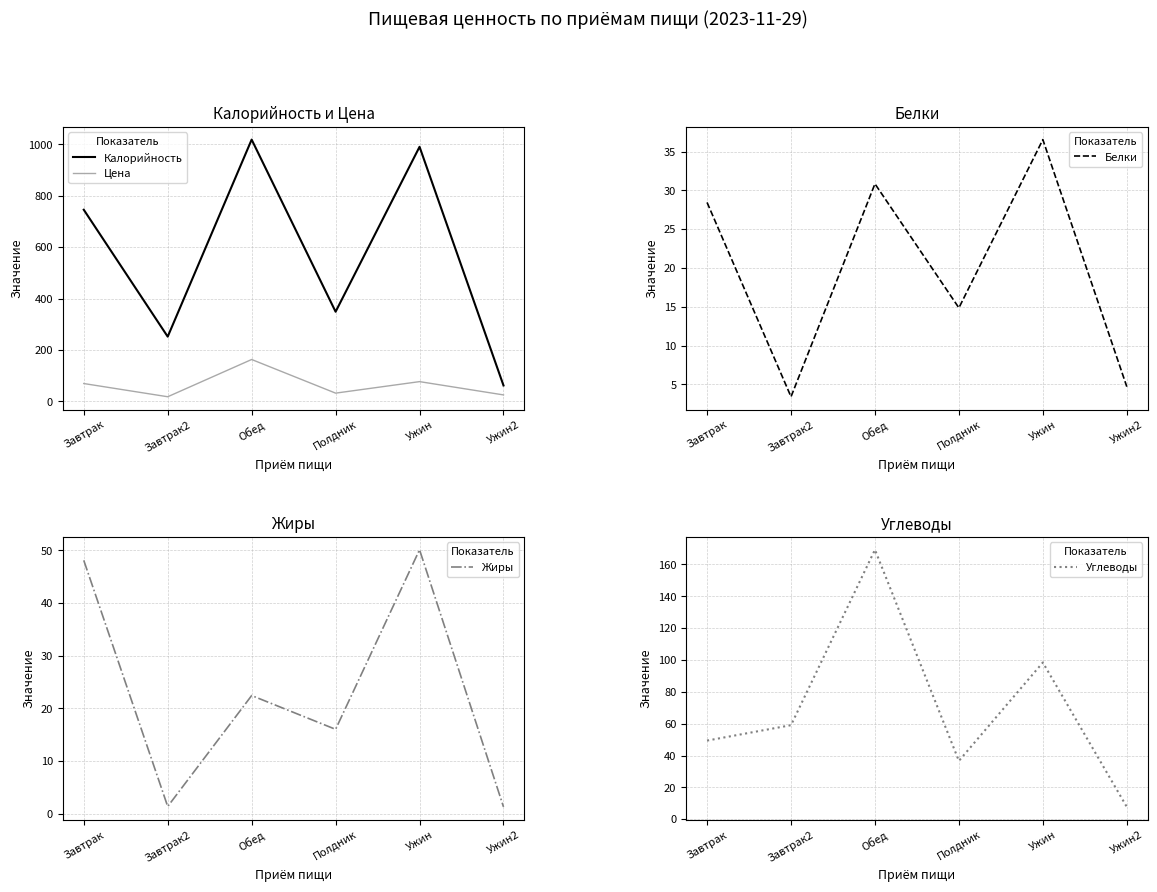

At which category does Углеводы reach its first local valley?

Полдник